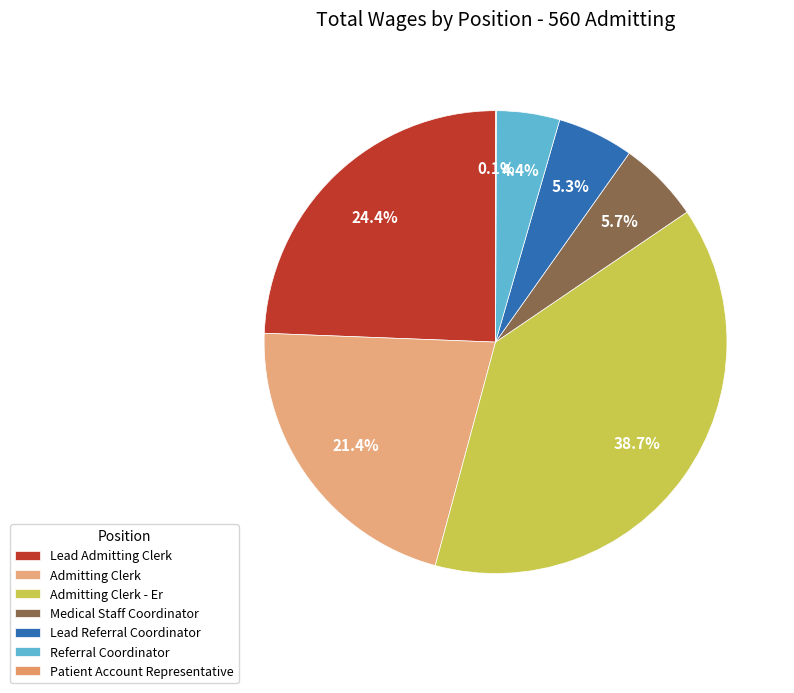

How many slices are in this pie chart?

7